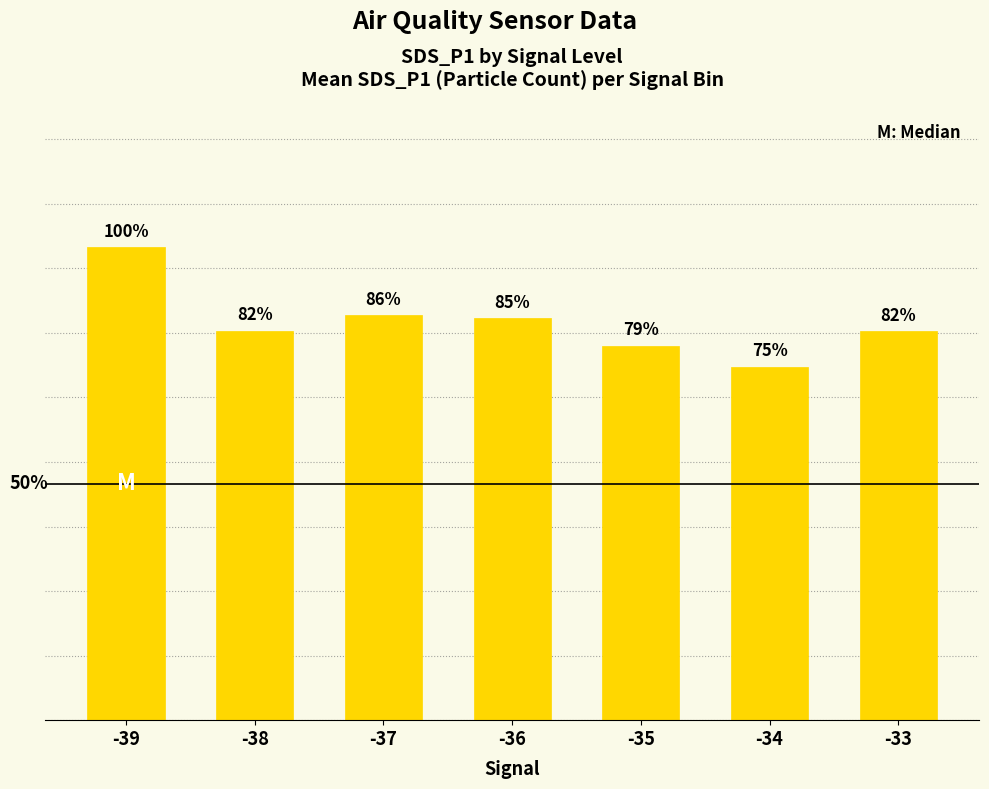

Does the chart contain any negative values?

No